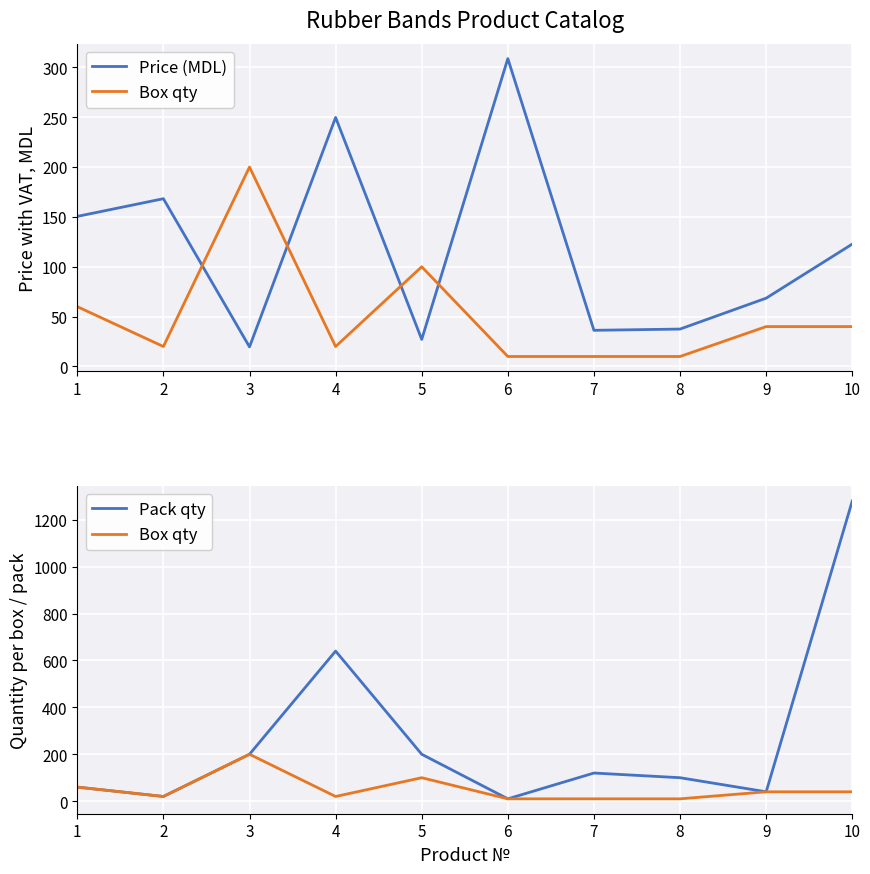

What is the value of the Pack qty point at the 10th from the left?

1280.0